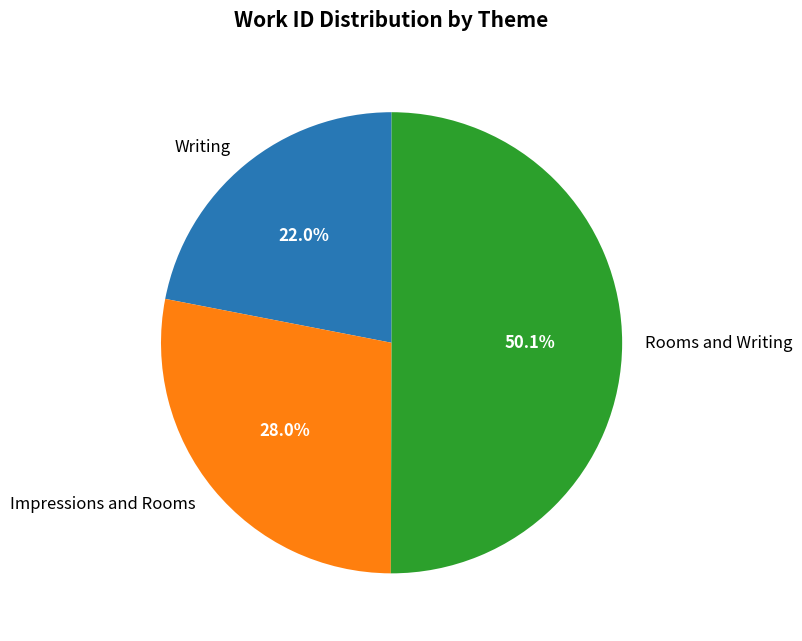

Approximately how many times larger is the value at Impressions and Rooms compared to Writing?

1.3